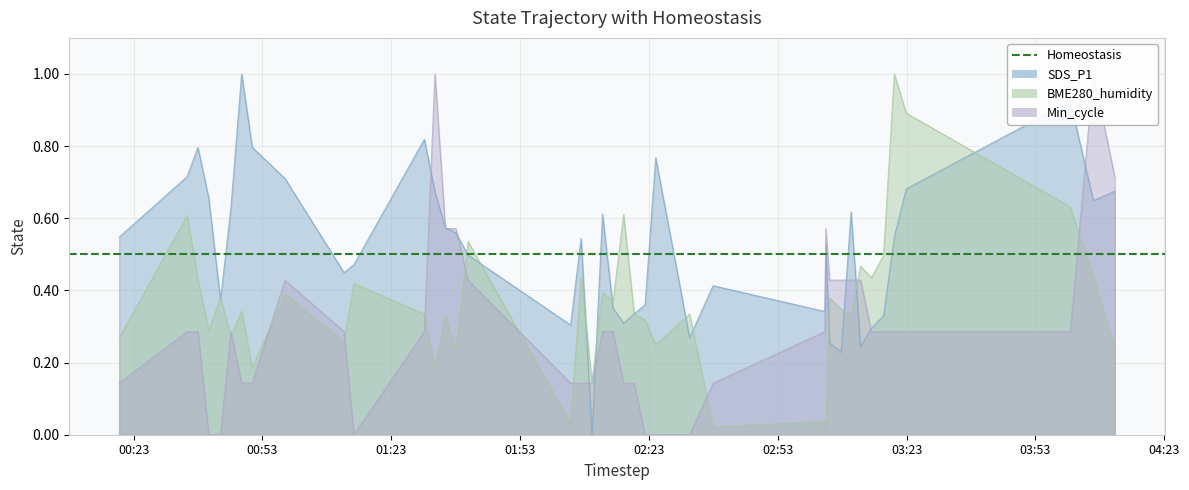

At how many categories does at least one series exceed 0?

40